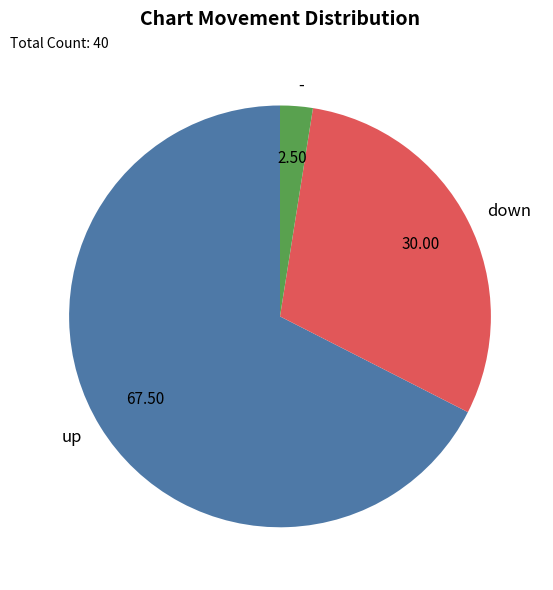

Combined, do - and down account for over 50%?

No